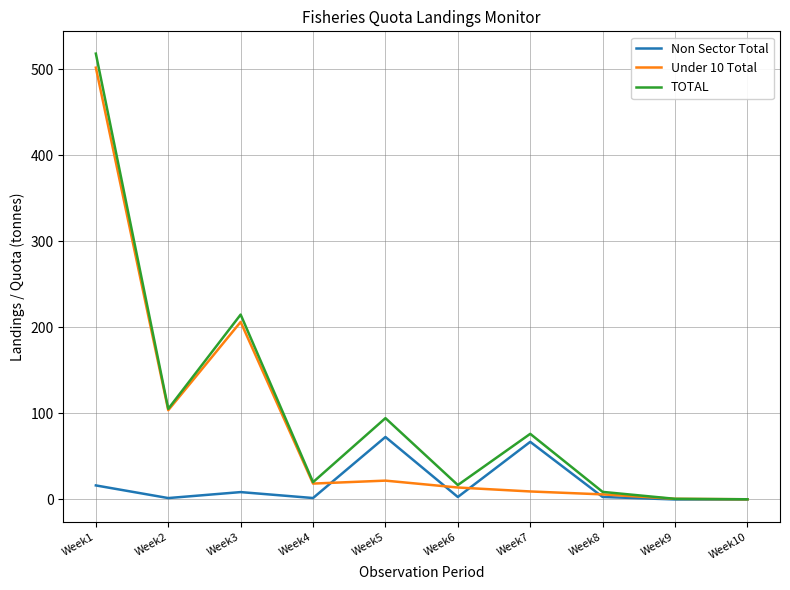

Which label corresponds to the largest value in the chart?

Week1